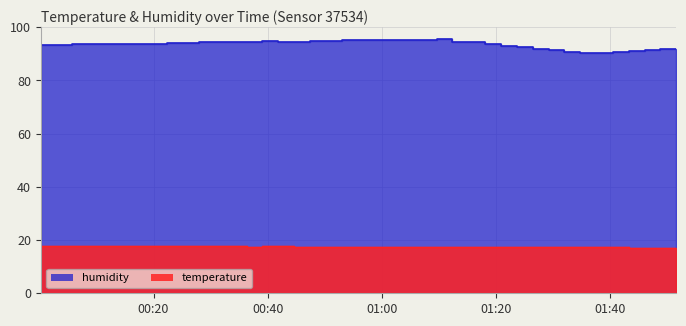

What is the value of the temperature point at the 14th from the left?

17.6